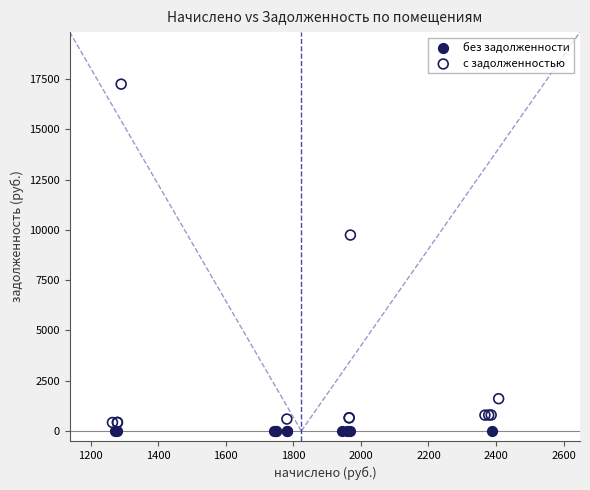

Which series reaches the maximum Y coordinate?

с задолженностью